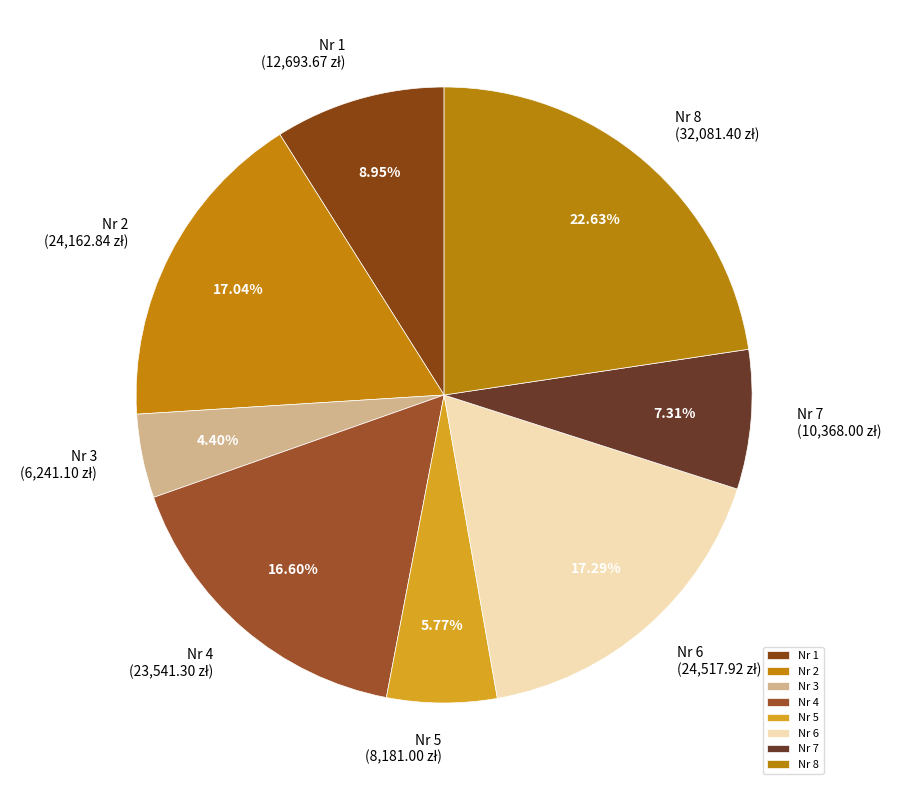

Count the number of slices in the pie.

8